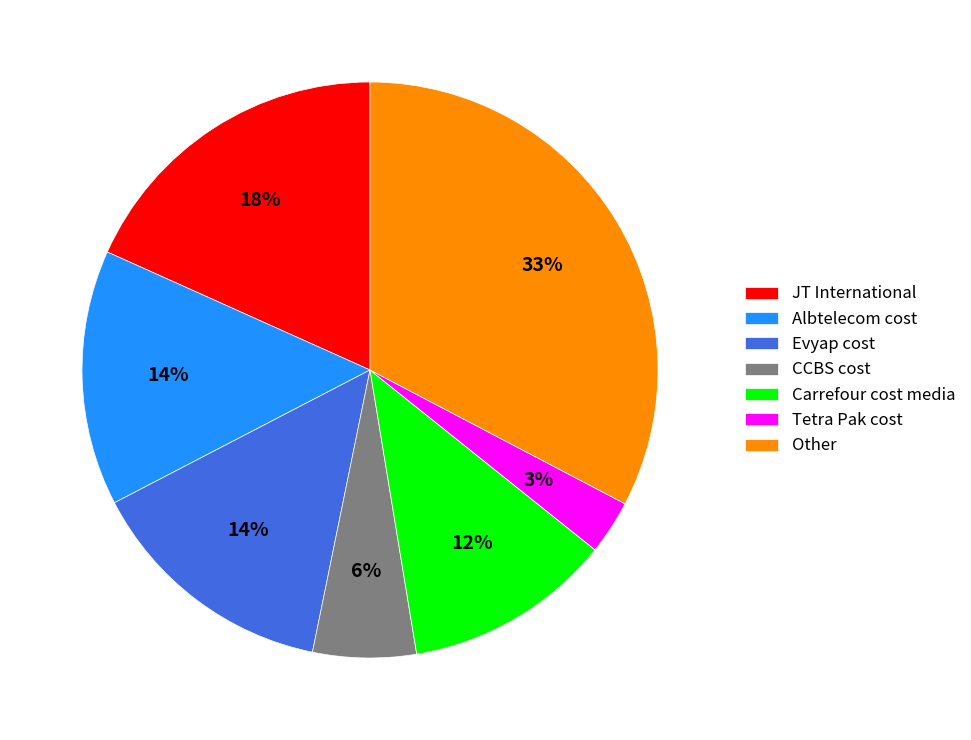

How many segments does this pie chart have?

7